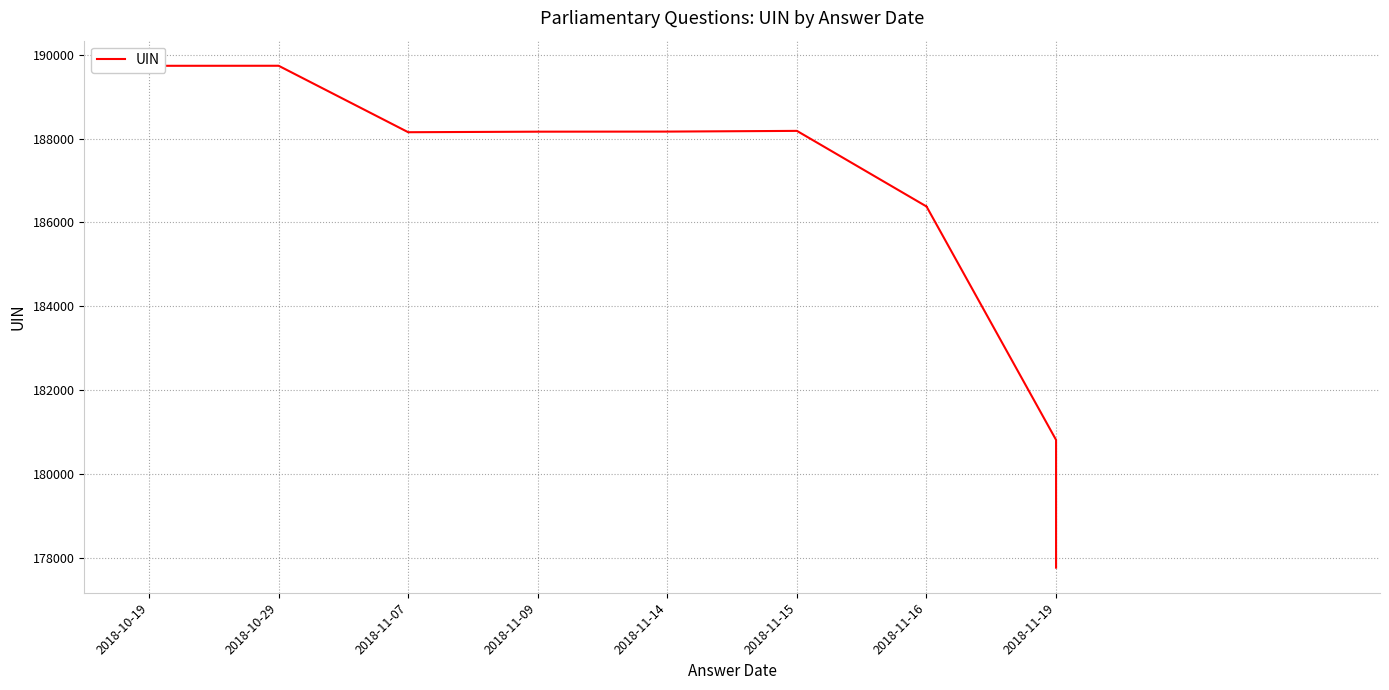

Where is the first local minimum?

2018-11-07